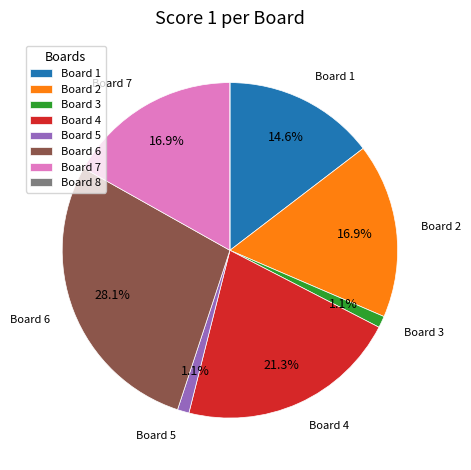

To the nearest percent, what is the average slice percentage?

12%